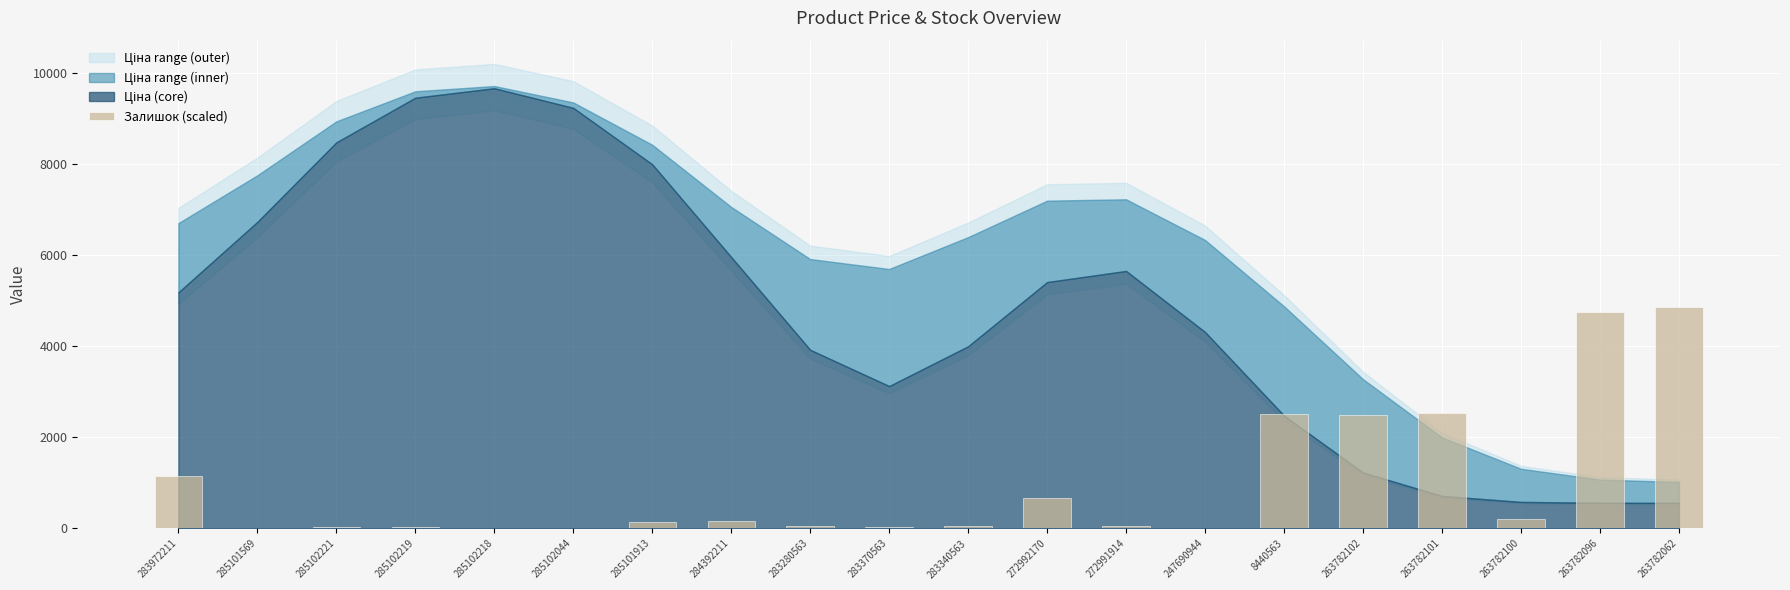

The chart shows a value of 13.2 at 285102218. True or false?

True